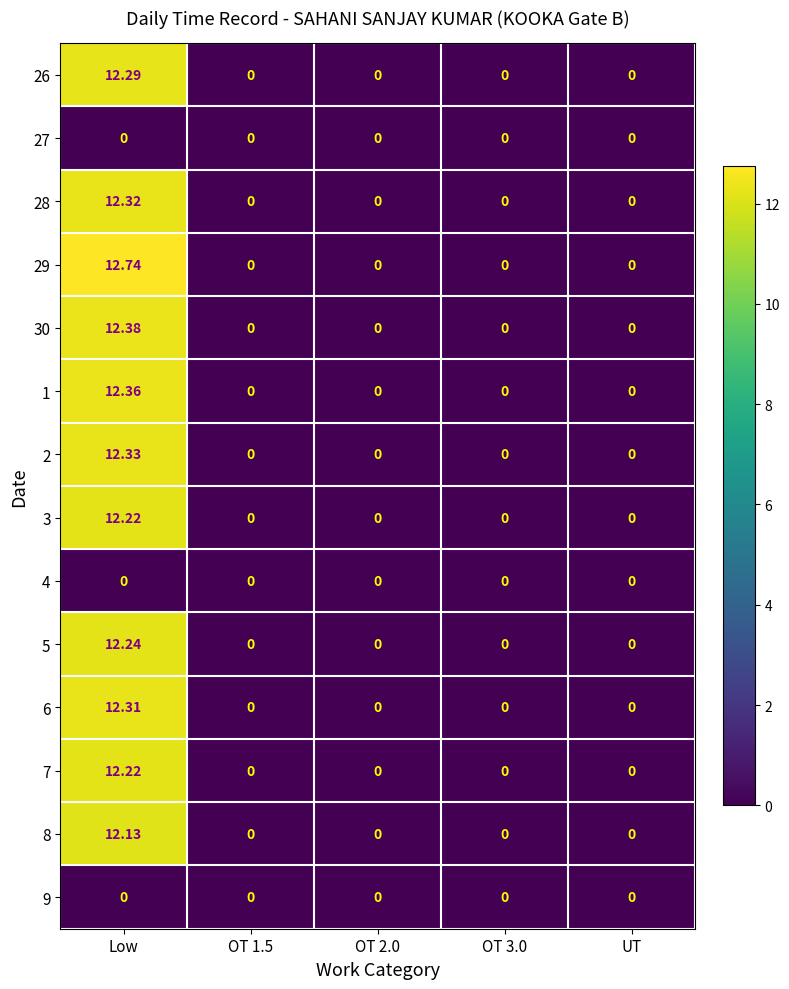

How many data points does each series have?

5